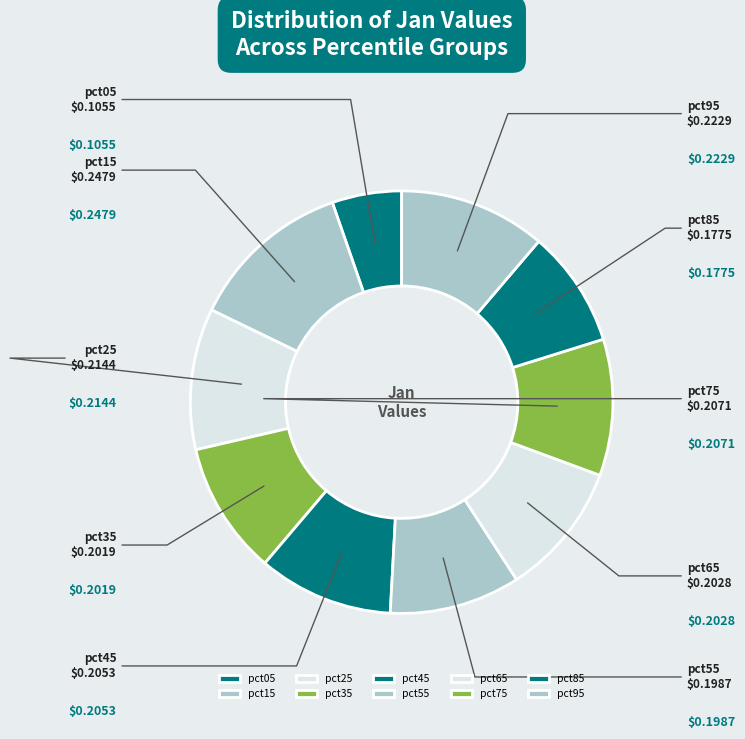

Does pct25 represent more than half of the total?

No